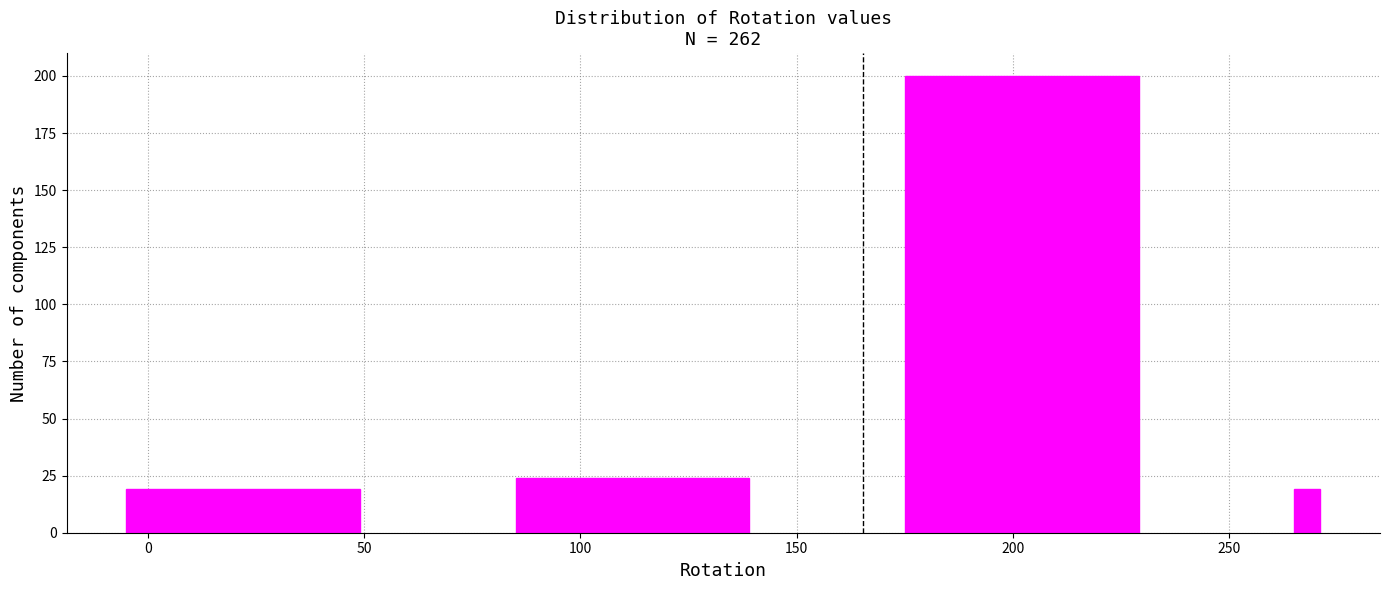

Around what value on the x-axis is the tallest bar? Give the approximate position of its centre, as read against the axis.

200